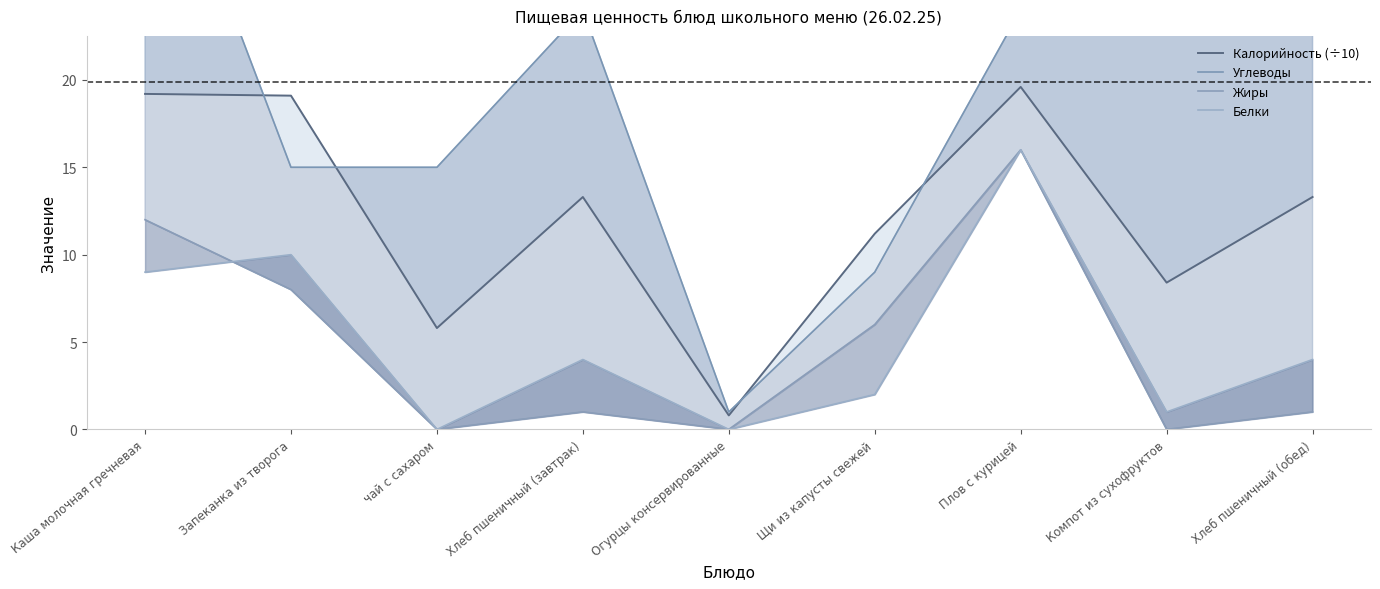

Rank the categories by Углеводы value from highest to lowest.

Каша молочная гречневая, Компот из сухофруктов, Хлеб пшеничный (завтрак), Плов с курицей, Хлеб пшеничный (обед), Запеканка из творога, чай с сахаром, Щи из капусты свежей, Огурцы консервированные